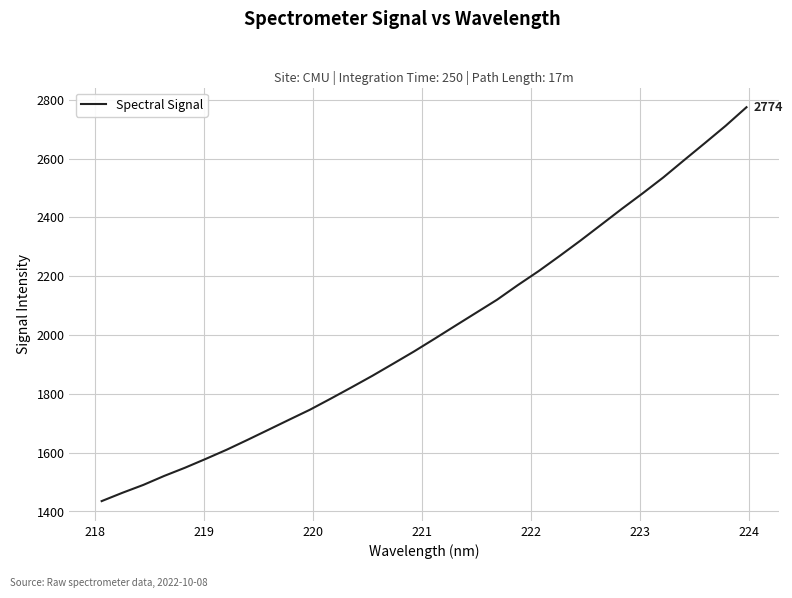

What is the difference between the maximum and minimum values?

1339.4